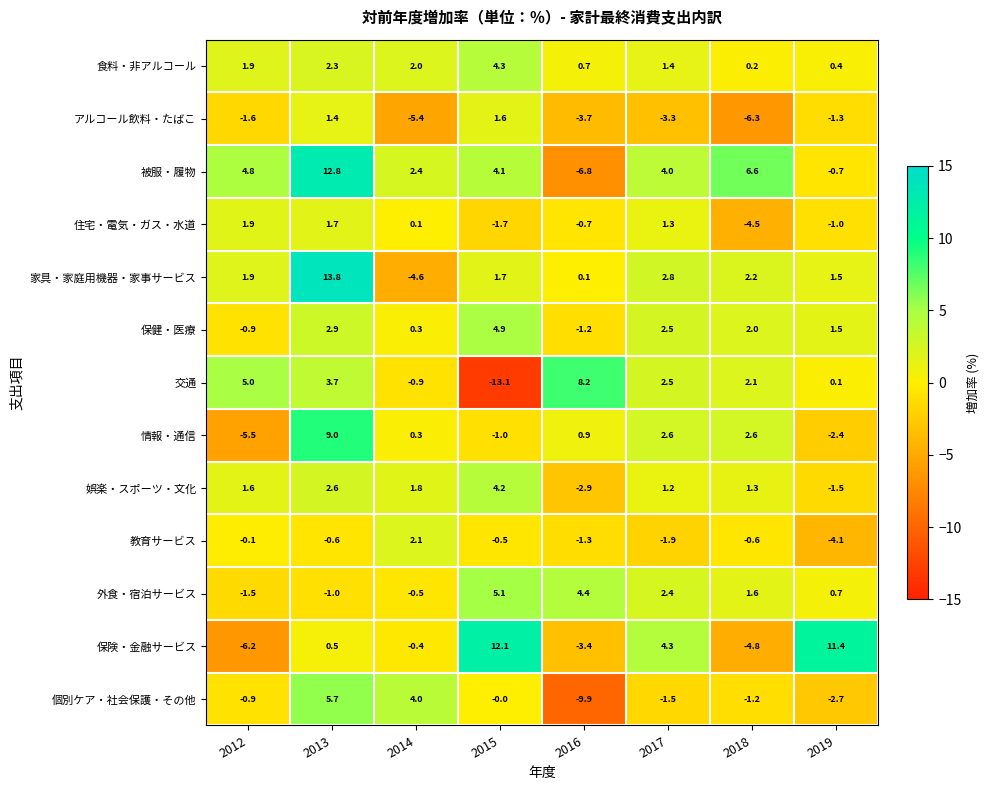

At which category is the sum across all series the highest?

2013